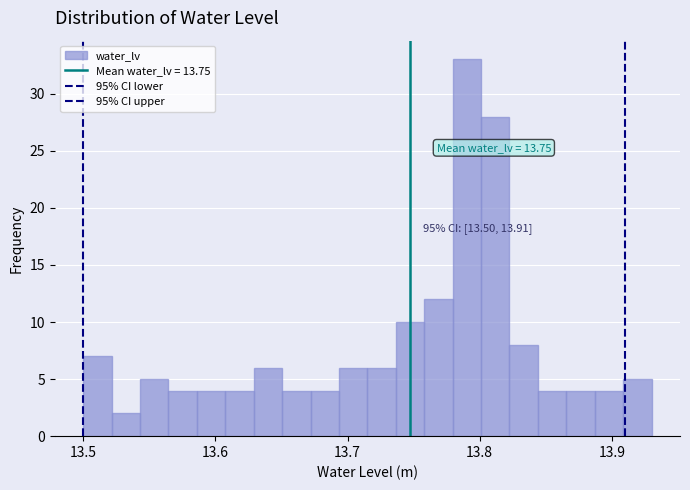

Read against the x-axis, roughly where is the centre of the tallest bar?

13.79